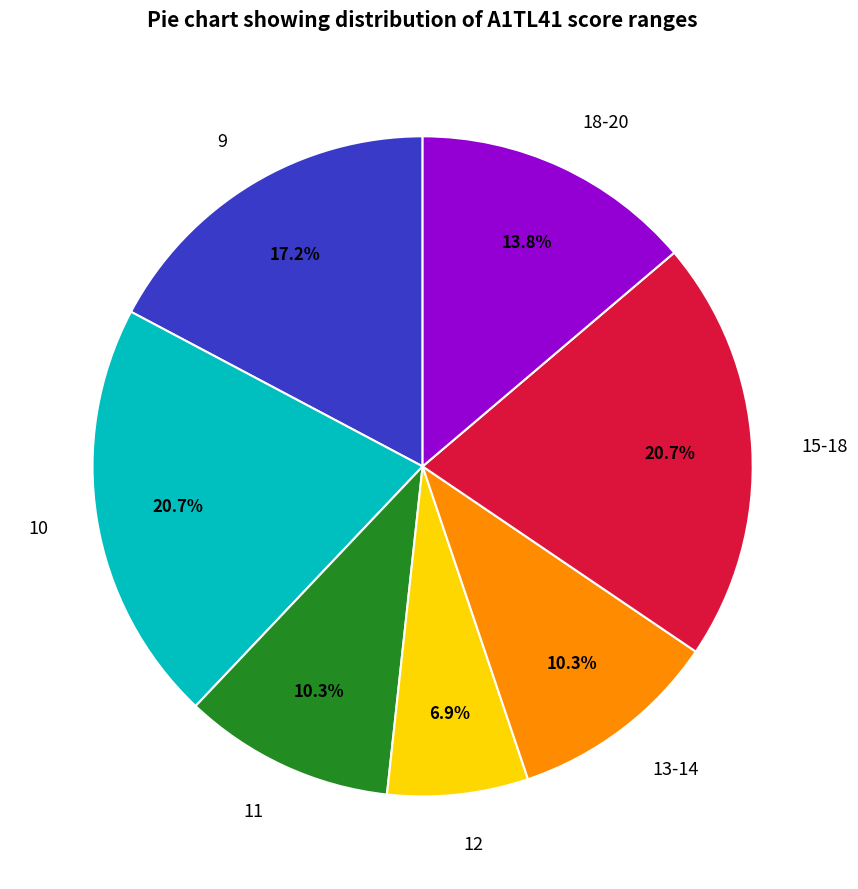

Does any single category account for the majority?

No